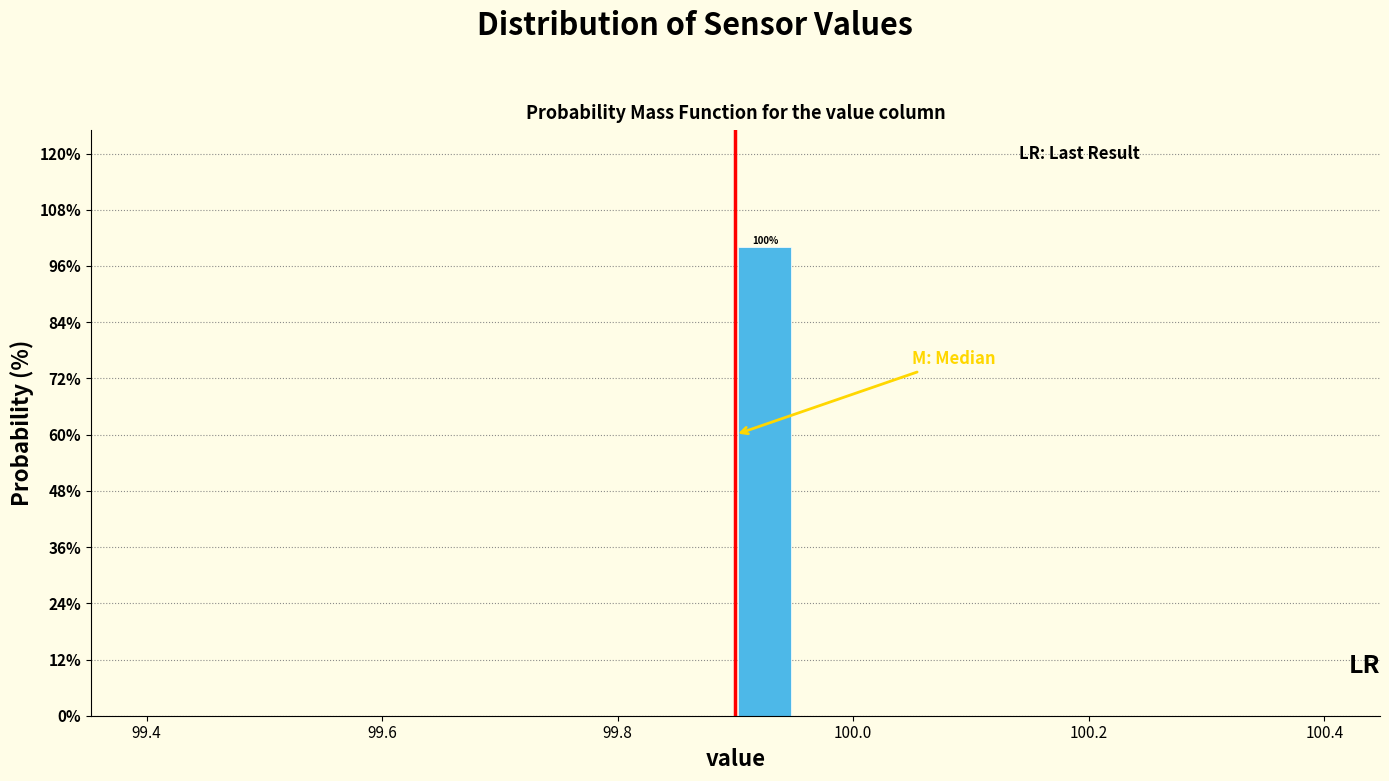

Around what value on the x-axis is the tallest bar? Give the approximate position of its centre, as read against the axis.

99.92